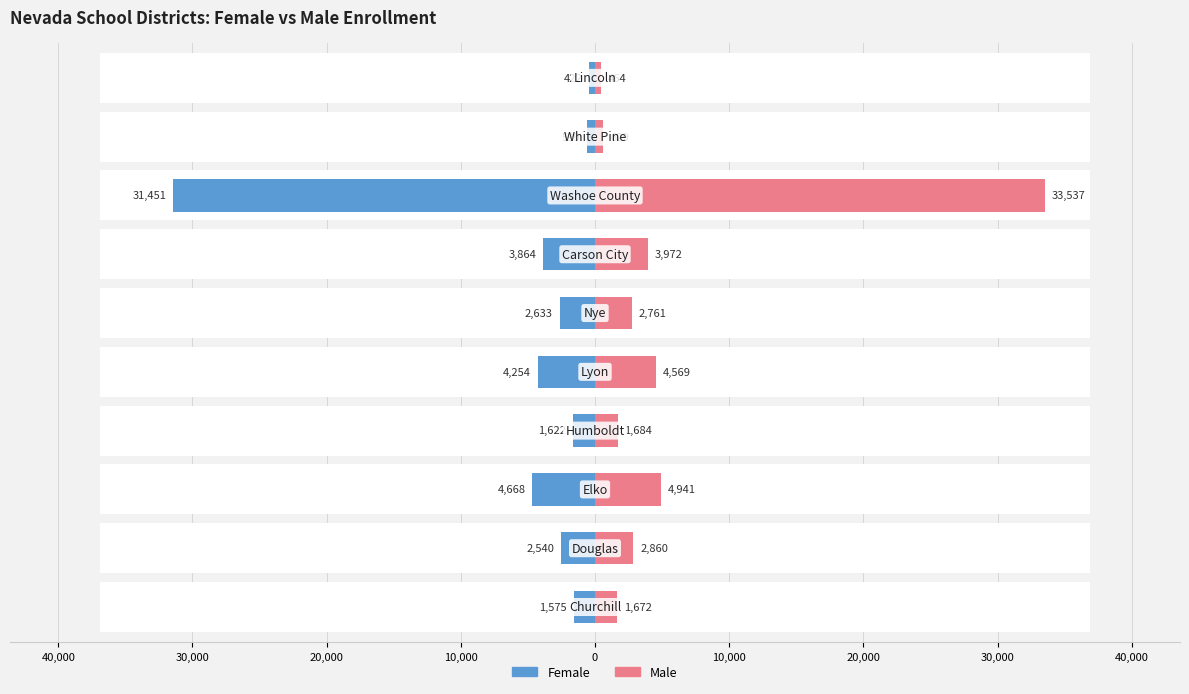

What is the sum of all Female values?

-53628